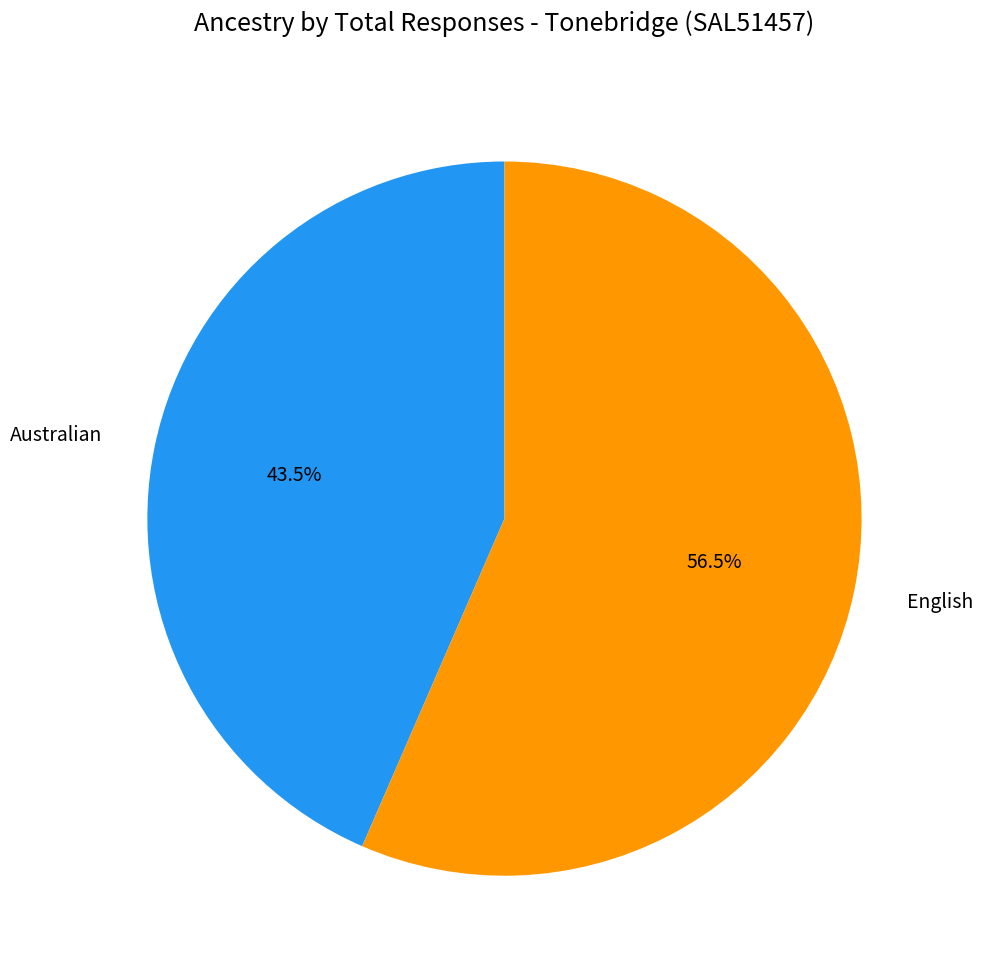

Rank the categories by value from lowest to highest.

Australian, English